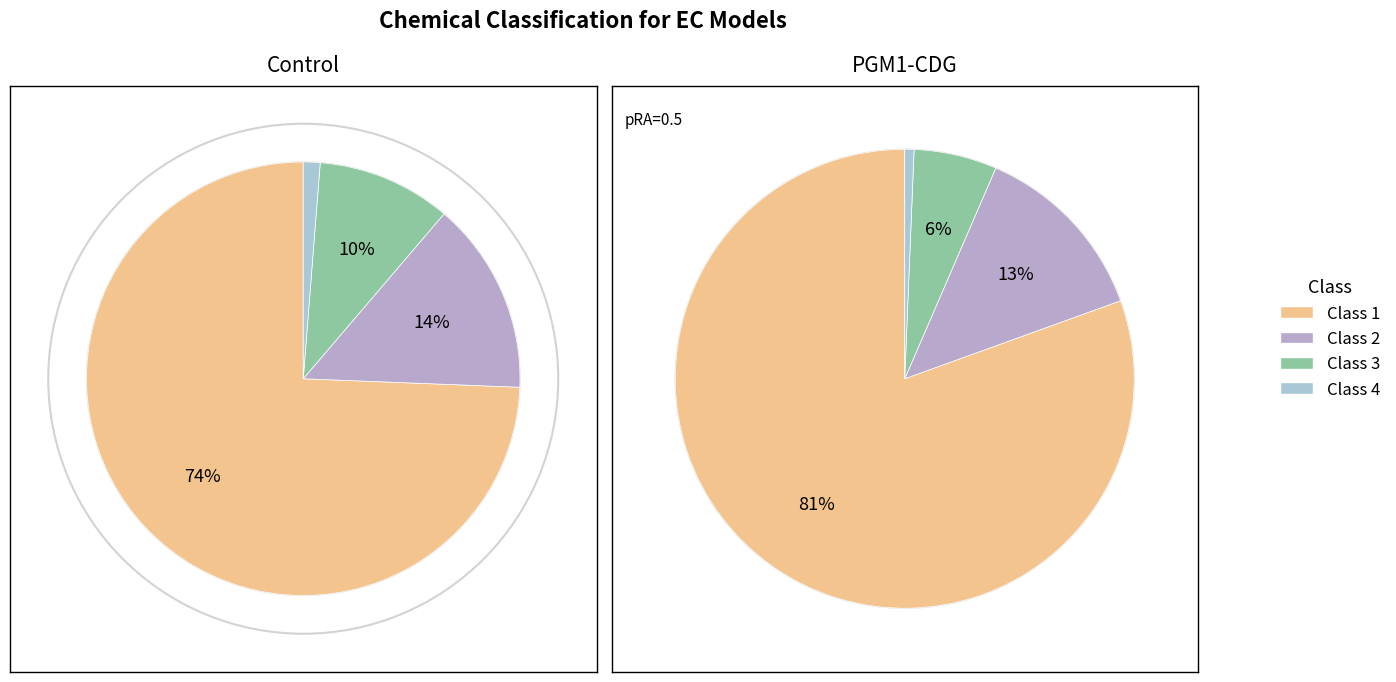

To the nearest percent, what portion does Class 1 represent?

74%